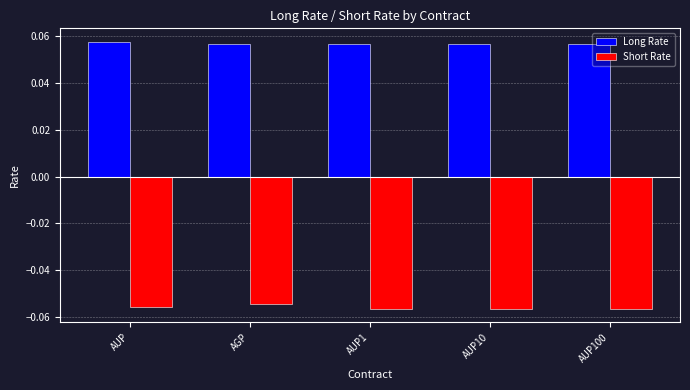

How many Long Rate values are between 0 and 1?

5